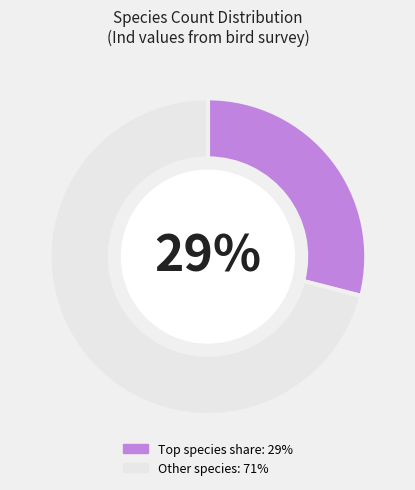

To the nearest percent, what is the difference between the largest and smallest slice percentages?

42%